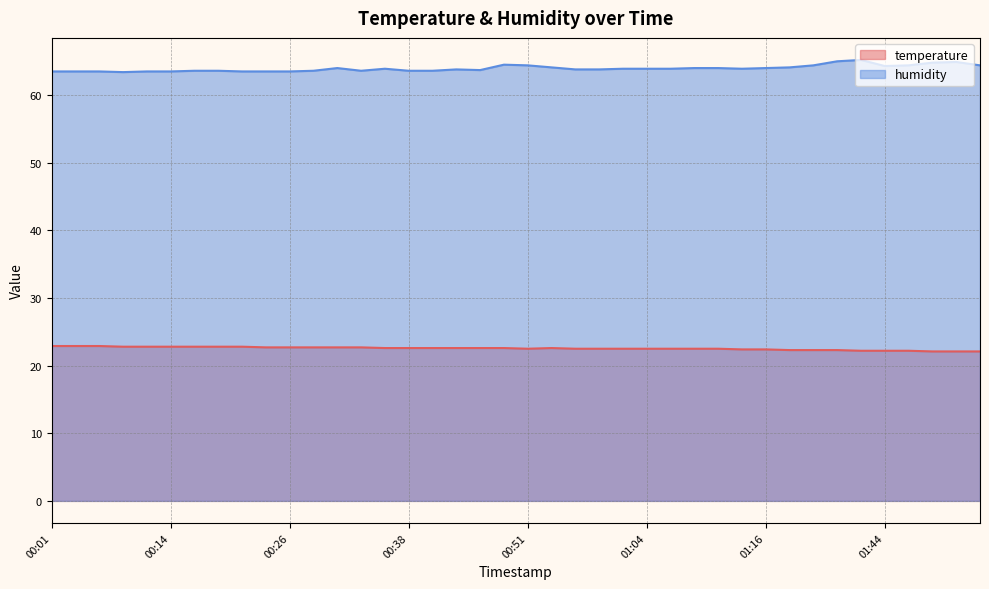

What is the difference between the maximum and second lowest values in the temperature series?

0.8